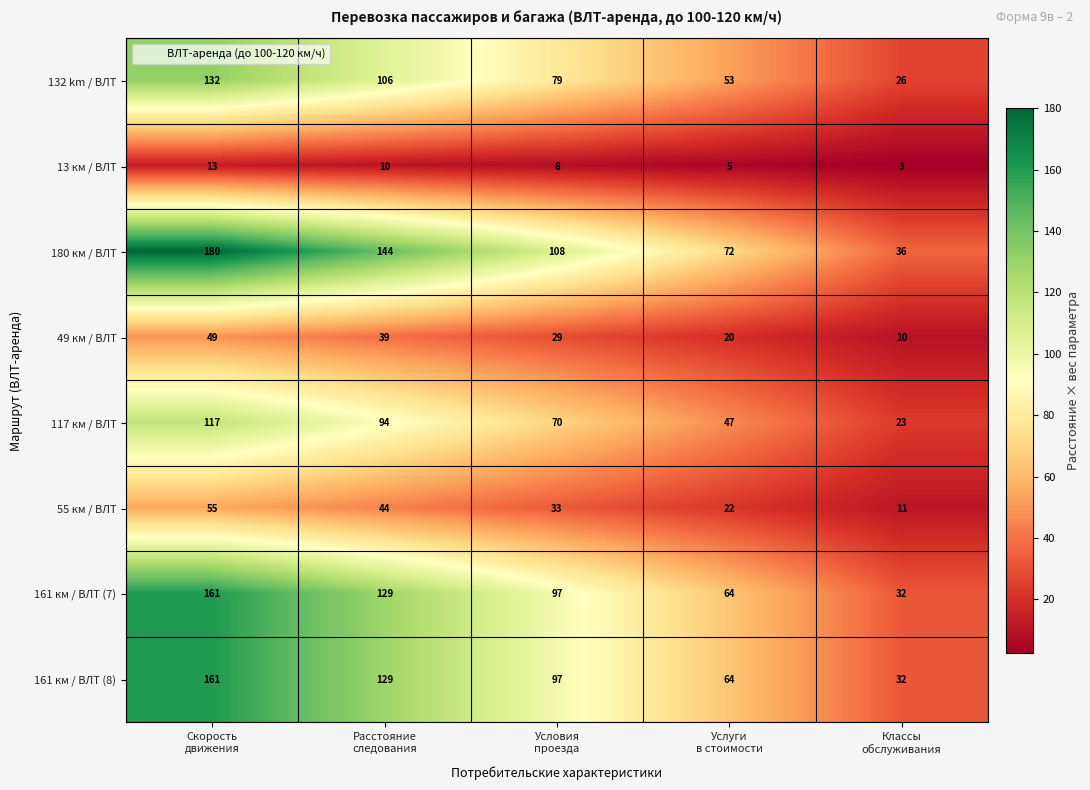

Count the number of categories in the chart.

5